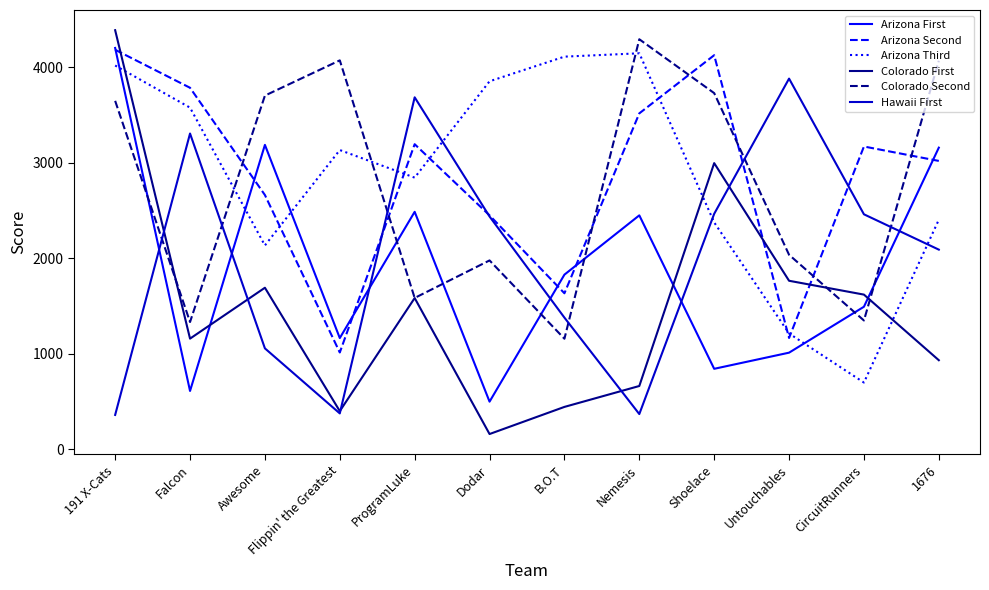

What is the difference between the highest and lowest values at Untouchables?

2870